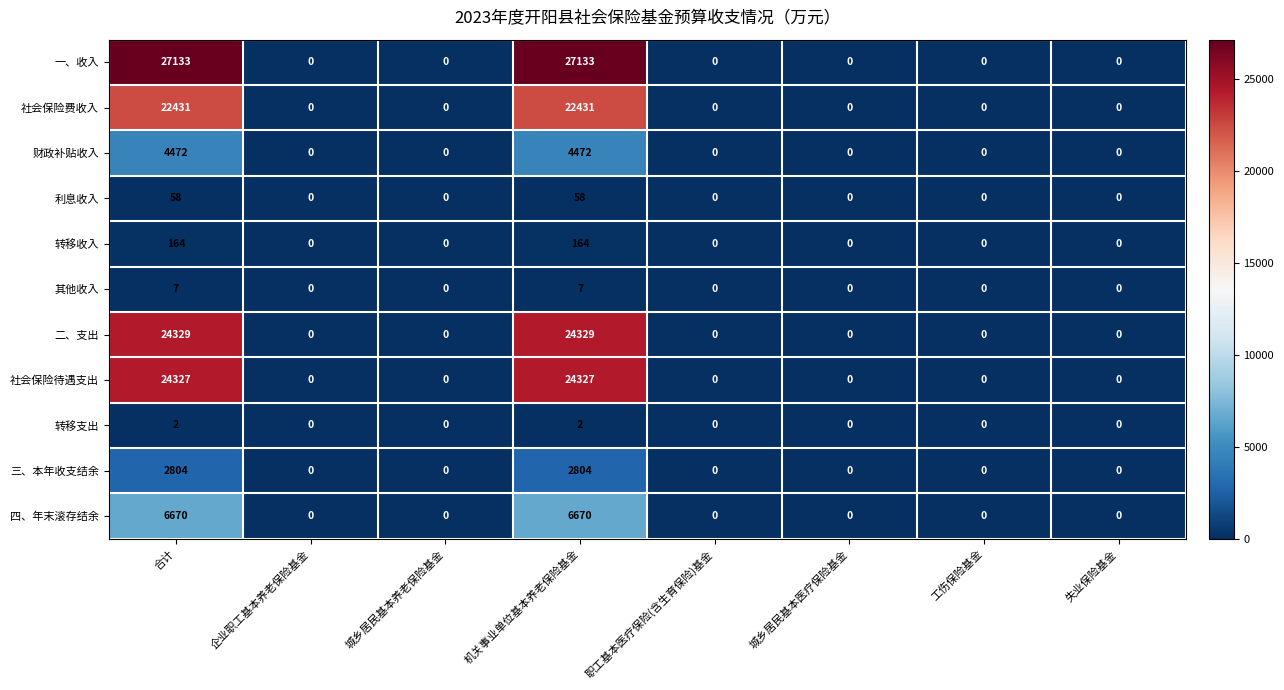

What is the sum of the 三、本年收支结余 values at 职工基本医疗保险(含生育保险)基金 and 合计?

2804